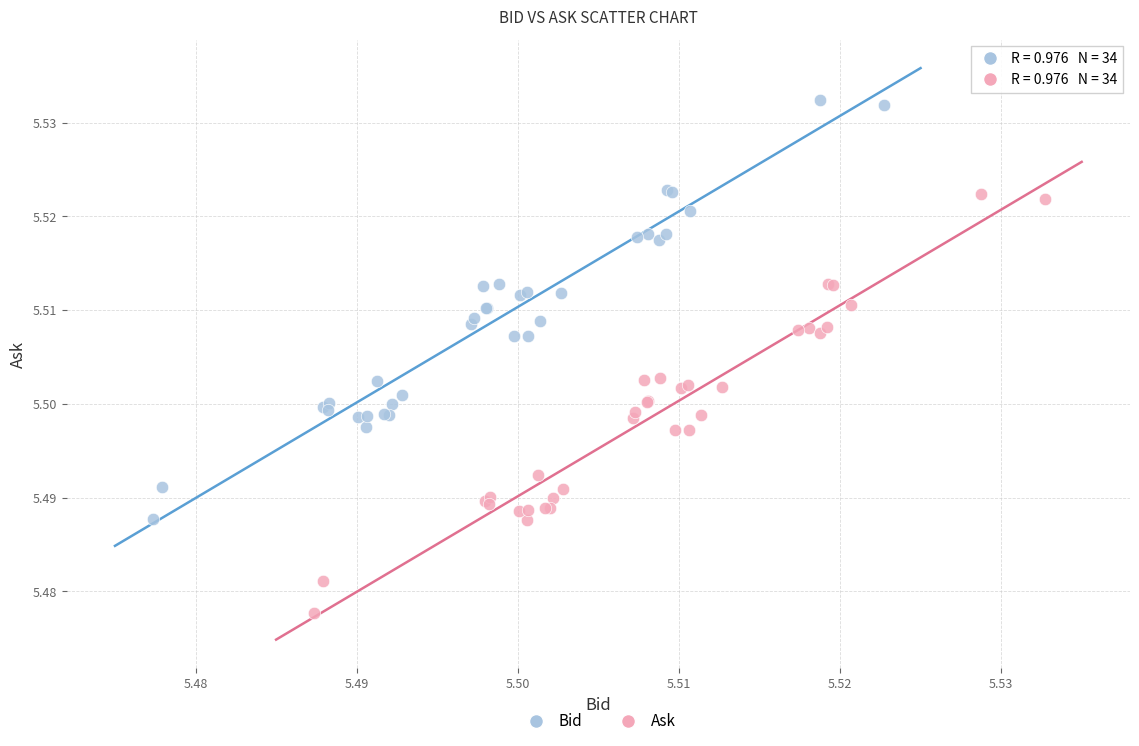

Which series reaches the maximum Y coordinate?

Bid